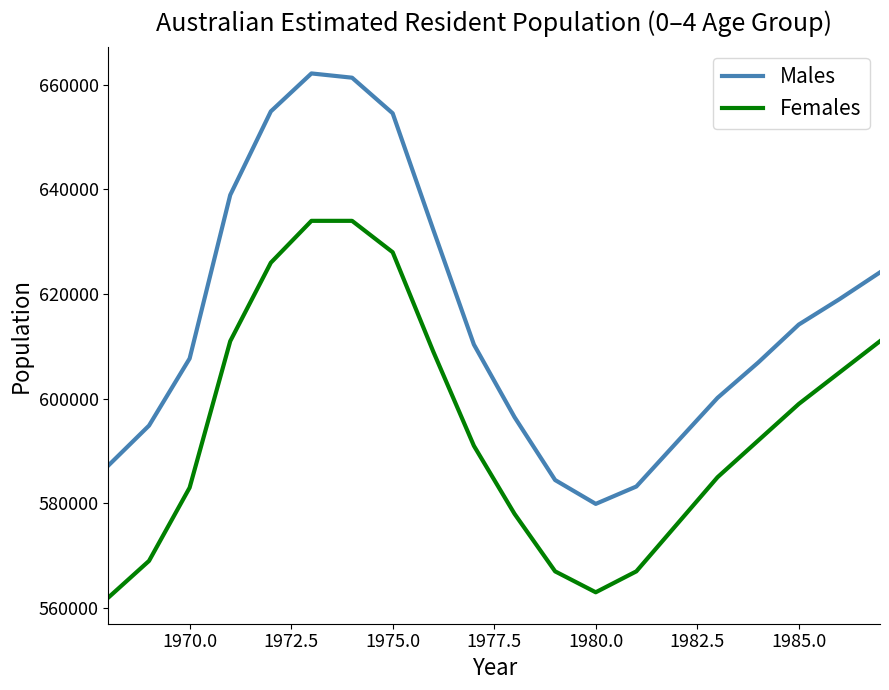

How many distinct data groups are displayed?

2